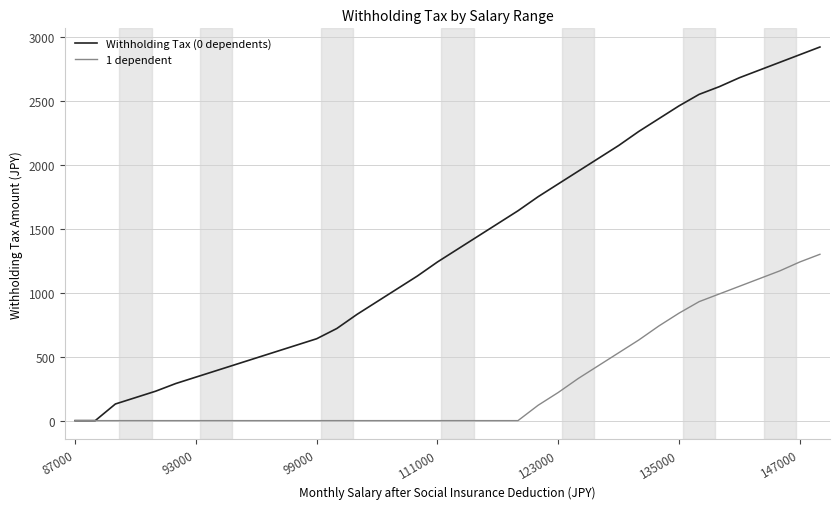

Rank the series by their average value, from highest to lowest.

Withholding Tax (0 dependents), 1 dependent